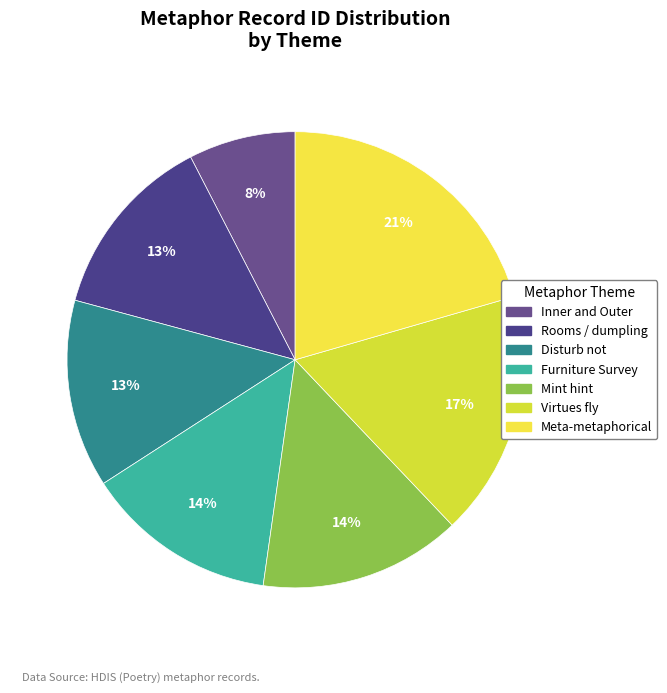

What percentage is NOT represented by Meta-metaphorical?

79.5%